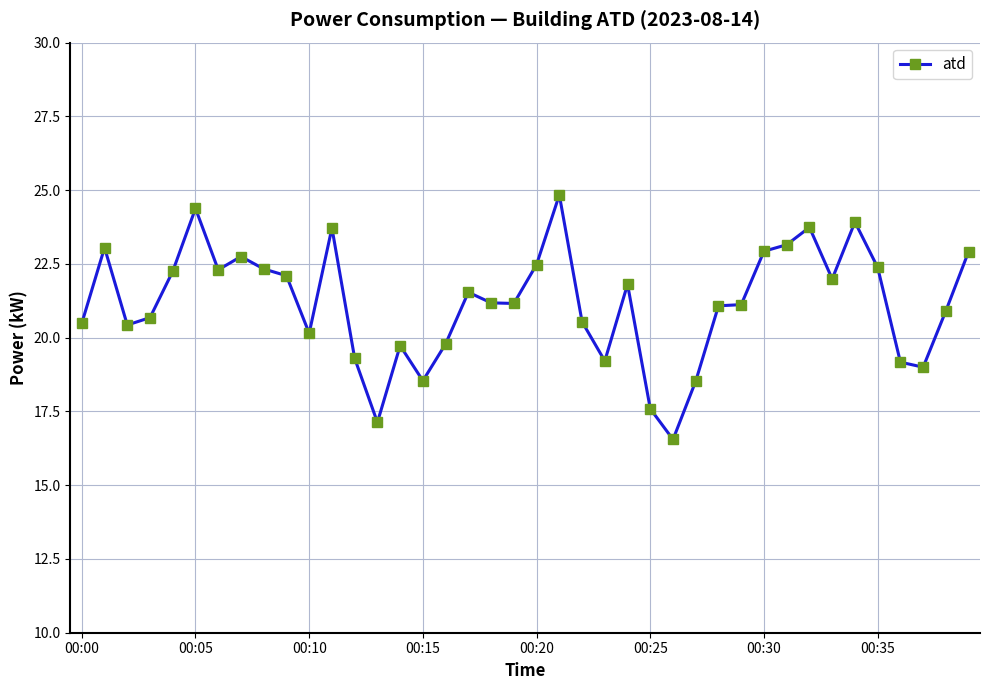

What is the smallest value displayed?

16.6